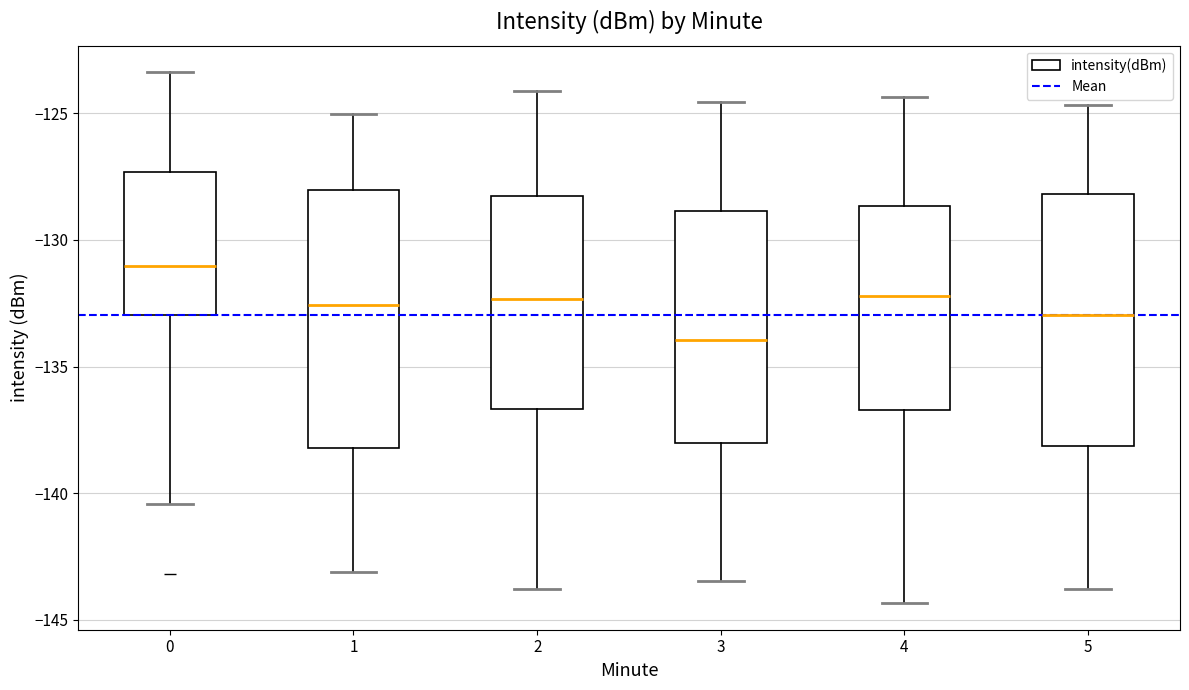

Reading left to right, transcribe this box plot: for each box, give where its median line is, the range the box spans, and where its two whiskers end, as read against the y-axis. The values are not printed on the chart, so give them approximately, as read against the axis.

0: median -131.0, box -133.0 to -127.5, whiskers -140.5 to -123.5
1: median -132.5, box -138.0 to -128.0, whiskers -143.0 to -125.0
2: median -132.5, box -136.5 to -128.5, whiskers -144.0 to -124.0
3: median -134.0, box -138.0 to -129.0, whiskers -143.5 to -124.5
4: median -132.0, box -136.5 to -128.5, whiskers -144.5 to -124.5
5: median -133.0, box -138.0 to -128.0, whiskers -144.0 to -124.5